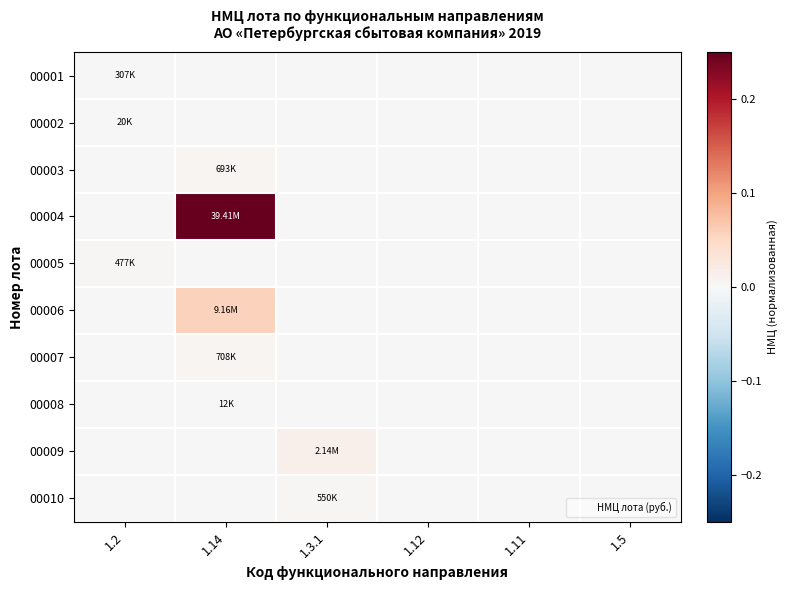

At how many categories does at least one series exceed 0?

3